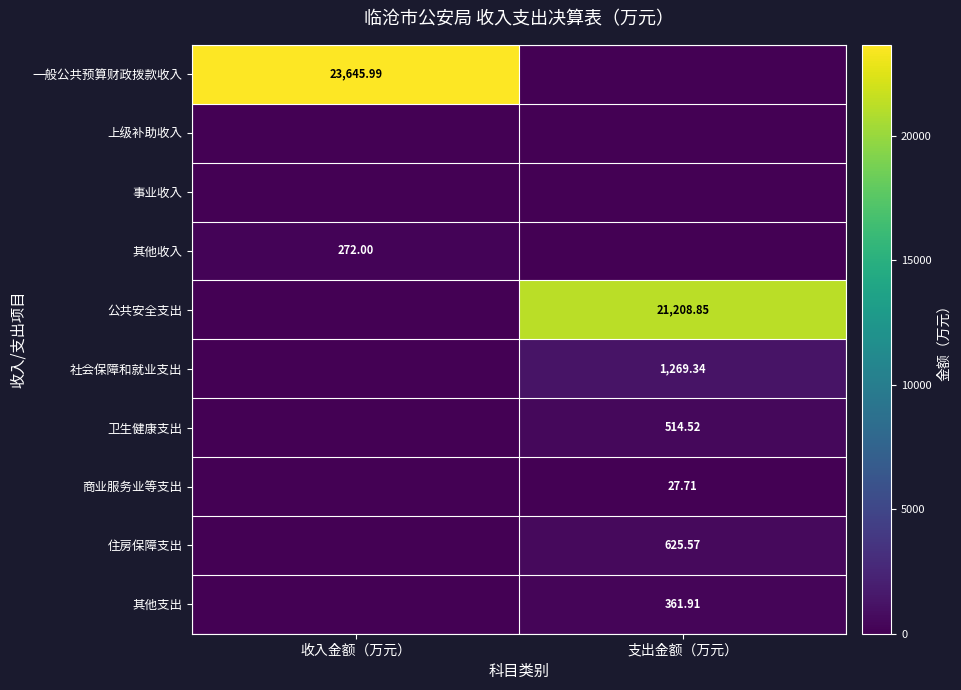

Is the value of 卫生健康支出 at 支出金额（万元） greater than the value of 公共安全支出 at 支出金额（万元）?

No